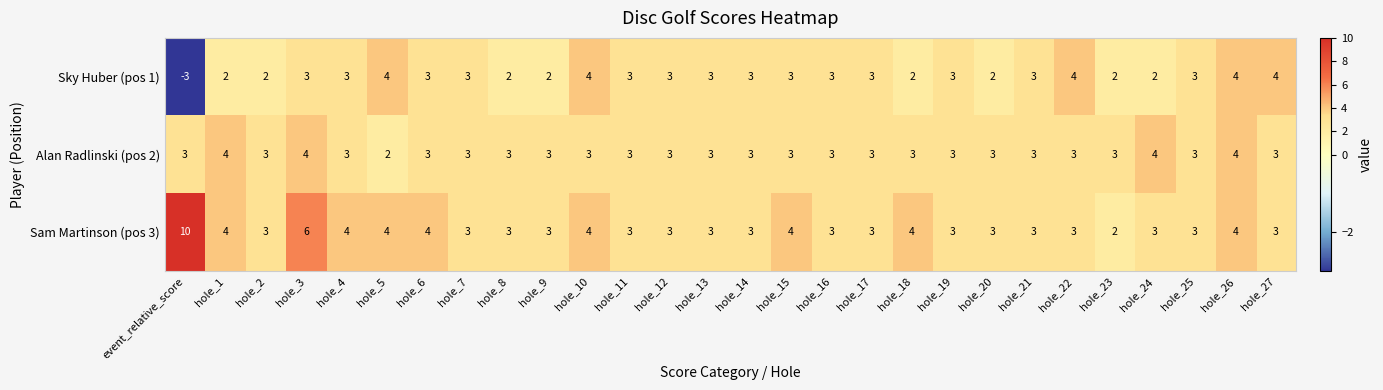

Count the Sam Martinson (pos 3) values in the range 3 to 4.

25